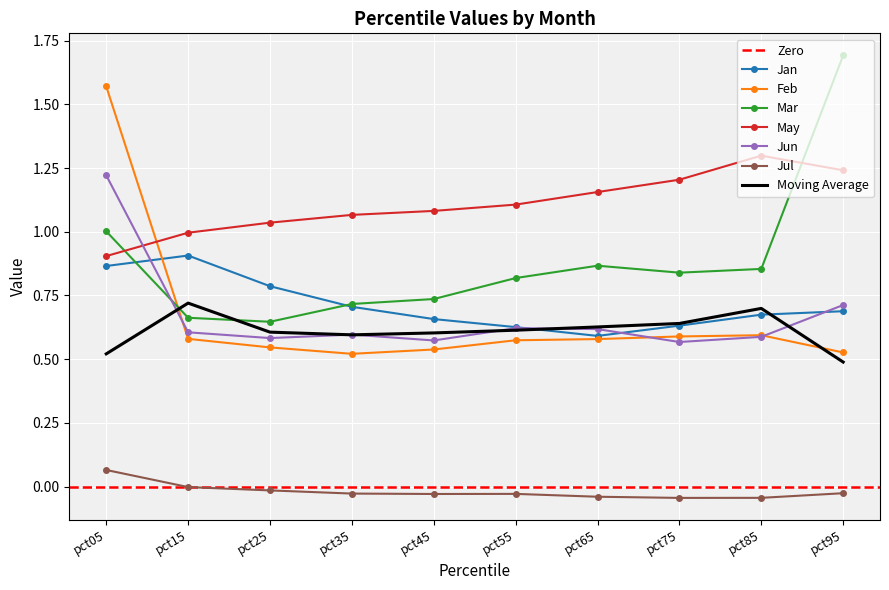

How many data points does each series have?

10